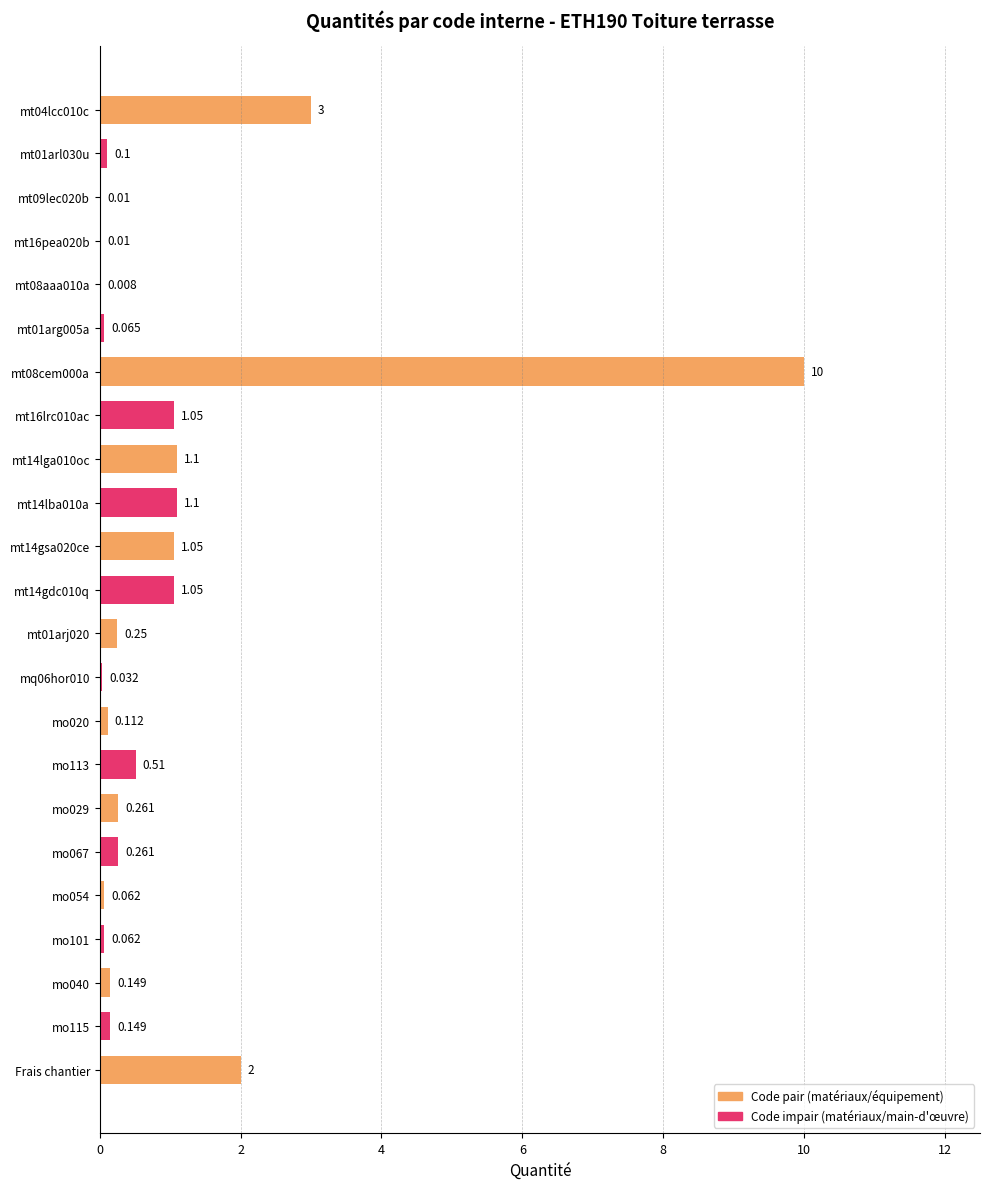

Count the number of data series in this chart.

1